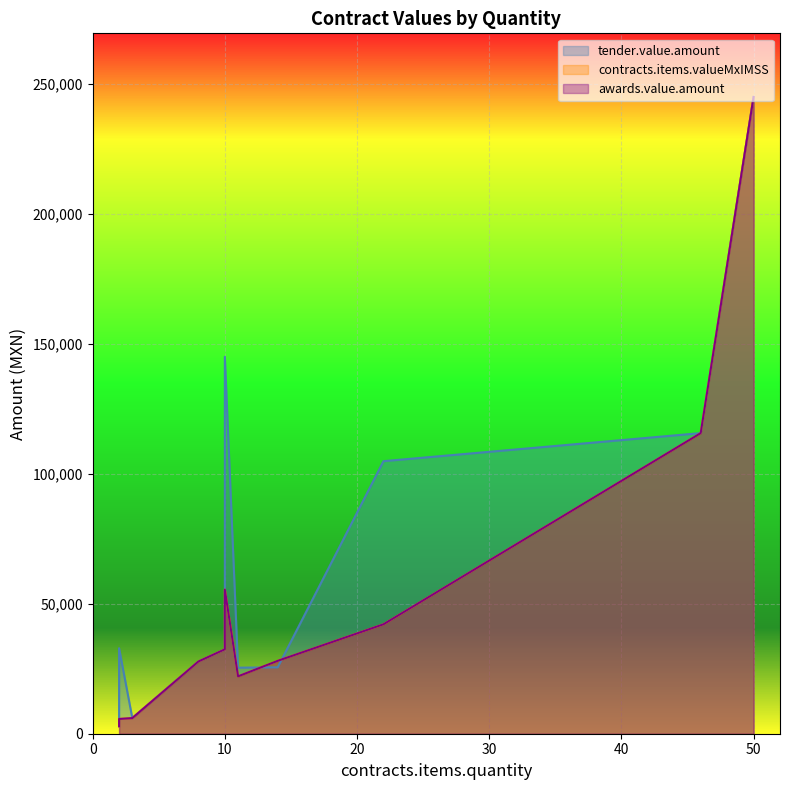

True or false: awards.value.amount has more than 0 interior local peaks.

True